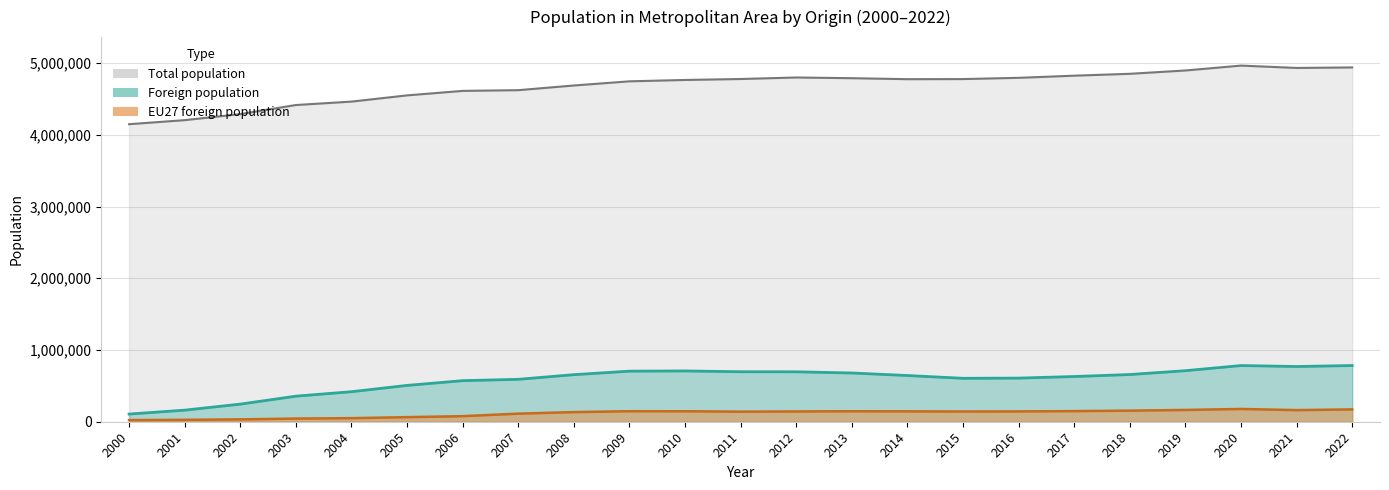

The EU27 foreign population series shows 22746 at 2000. True or false?

True